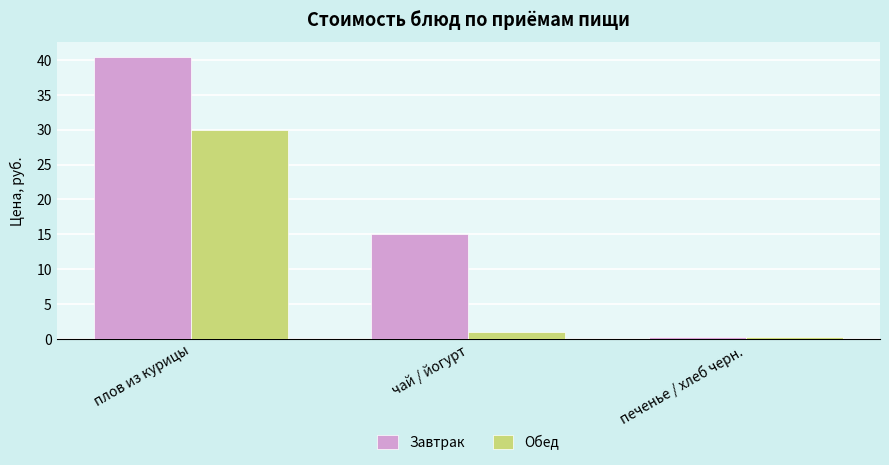

Which series has the largest range (max minus min)?

Завтрак